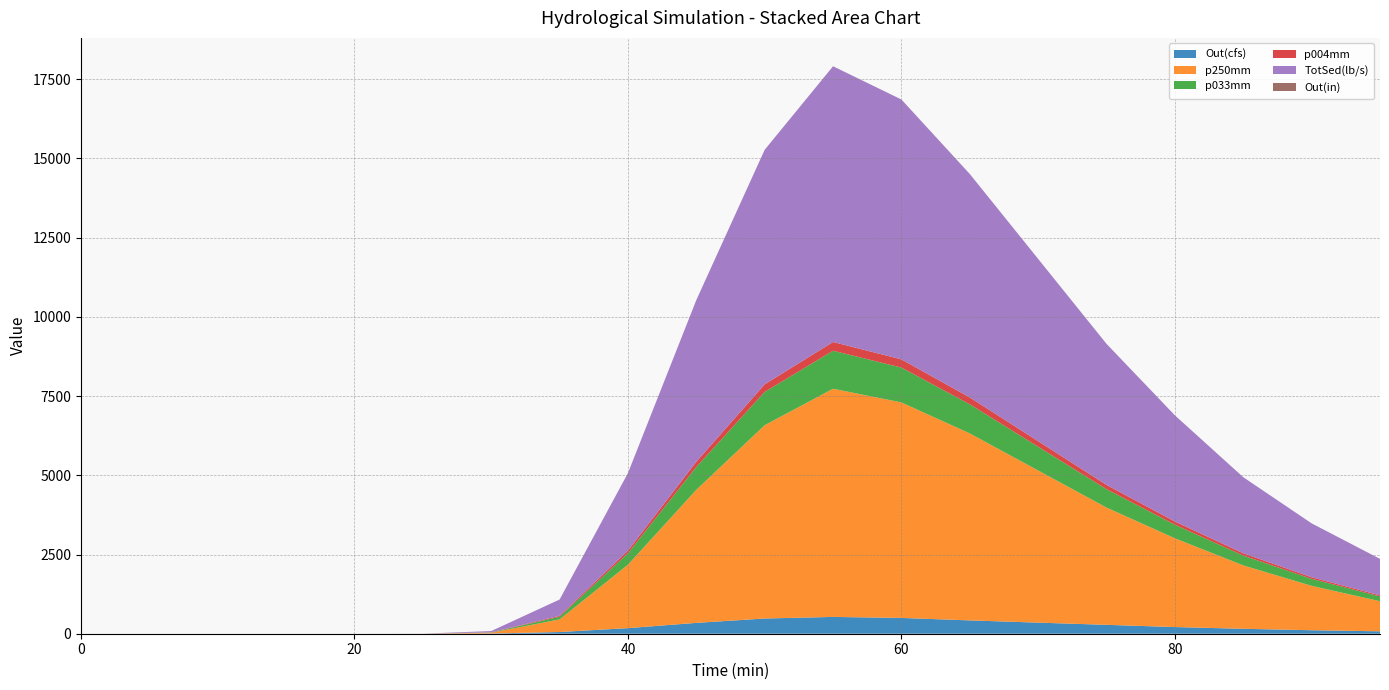

Reading left to right, what are all the values shown in this chart?

Out(cfs): 0.0=0.0	5.0=0.0	10.0=0.0	15.0=0.0	20.0=0.0	25.0=0.3	30.0=7.2	35.0=53.4	40.0=176.1	45.0=342.5	50.0=480.2	55.0=530.1	60.0=498.3	65.0=420.6	70.0=350.2	75.0=280.5	80.0=210.3	85.0=155.4	90.0=110.2	95.0=75.6
p250mm: 0.0=0.0	5.0=0.0	10.0=0.0	15.0=0.0	20.0=0.0	25.0=0.2	30.0=25.3	35.0=398.5	40.0=2001.9	45.0=4200.1	50.0=6100.5	55.0=7200.3	60.0=6800.2	65.0=5900.4	70.0=4800.6	75.0=3700.2	80.0=2800.1	85.0=2000.5	90.0=1400.3	95.0=950.2
p033mm: 0.0=0.0	5.0=0.0	10.0=0.0	15.0=0.0	20.0=0.0	25.0=0.2	30.0=7.7	35.0=85.3	40.0=362.1	45.0=720.5	50.0=1050.2	55.0=1200.4	60.0=1100.3	65.0=920.1	70.0=750.2	75.0=580.4	80.0=430.1	85.0=310.2	90.0=220.5	95.0=150.3
p004mm: 0.0=0.0	5.0=0.0	10.0=0.0	15.0=0.0	20.0=0.0	25.0=0.4	30.0=5.6	35.0=28.9	40.0=82.7	45.0=165.4	50.0=240.1	55.0=275.3	60.0=258.2	65.0=215.4	70.0=175.3	75.0=135.2	80.0=100.4	85.0=72.3	90.0=51.2	95.0=35.1
TotSed(lb/s): 0.0=0.0	5.0=0.0	10.0=0.0	15.0=0.0	20.0=0.0	25.0=0.8	30.0=38.6	35.0=512.7	40.0=2446.8	45.0=5100.5	50.0=7400.3	55.0=8700.2	60.0=8200.4	65.0=7050.6	70.0=5750.3	75.0=4450.2	80.0=3350.1	85.0=2400.5	90.0=1700.2	95.0=1150.4
Out(in): 0.0=0.0	5.0=0.0	10.0=0.0	15.0=0.0	20.0=0.0	25.0=0.0	30.0=0.0	35.0=0.1	40.0=0.3	45.0=0.6	50.0=0.9	55.0=1.0	60.0=0.9	65.0=0.8	70.0=0.6	75.0=0.5	80.0=0.4	85.0=0.3	90.0=0.2	95.0=0.1